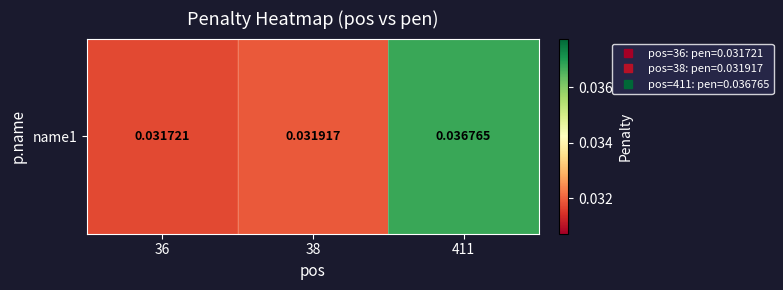

How many values are between 0 and 1?

3